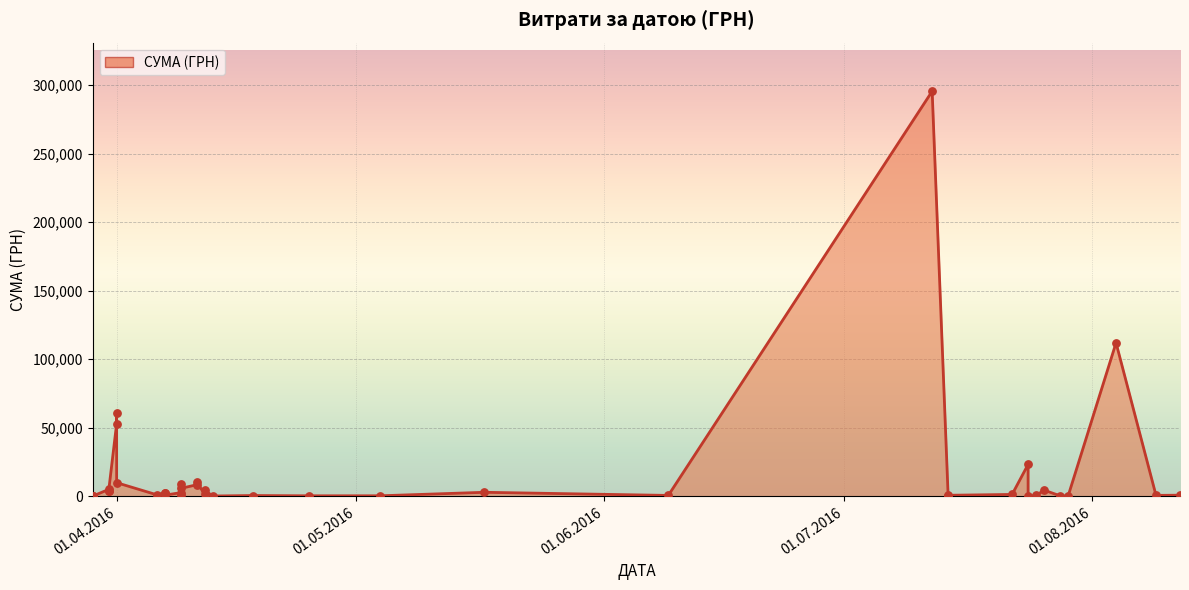

Which has a higher value, 11.04.2016 or 11.04.2016?

11.04.2016